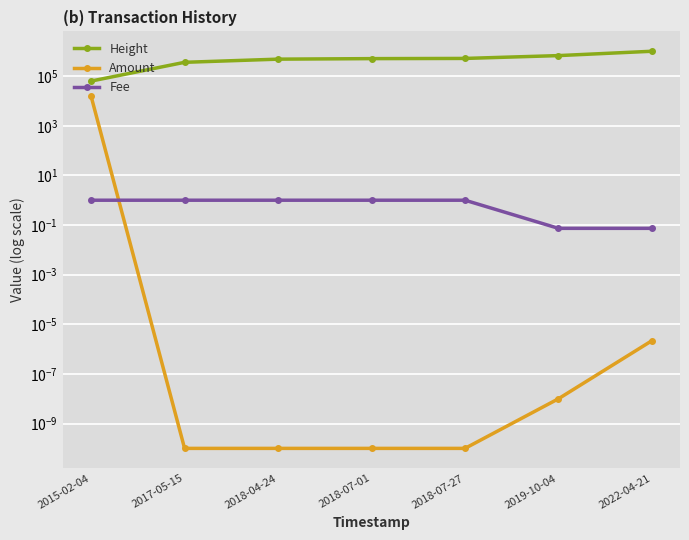

Is the value of Height at 2019-10-04 greater than the value of Fee at 2022-04-21?

Yes